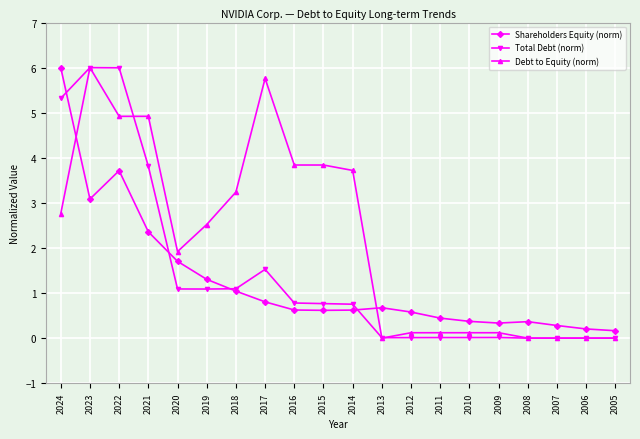

At which category does Shareholders Equity (norm) reach its first local valley?

2023